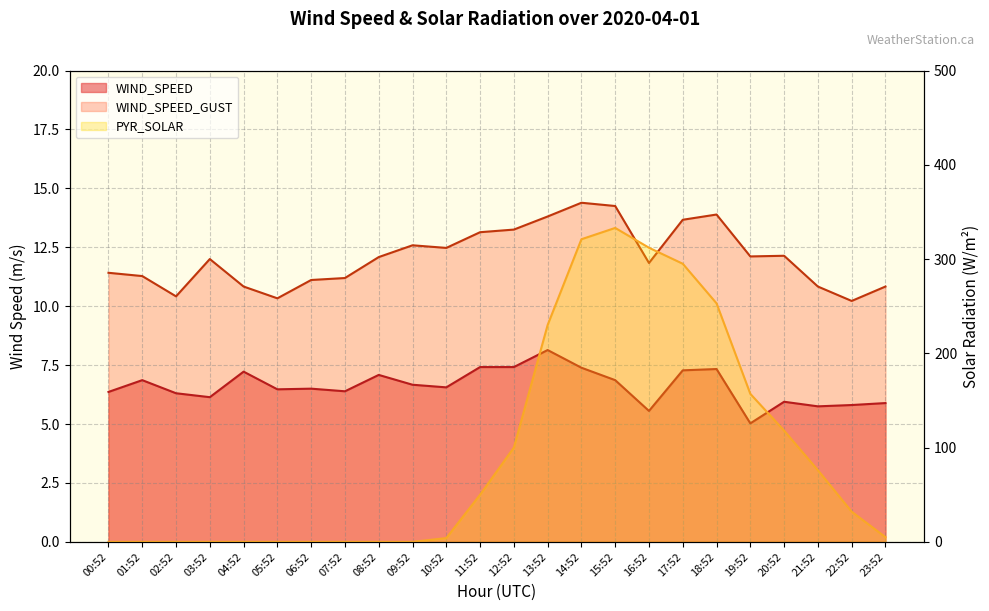

How many values in the WIND_SPEED series are below 6?

6